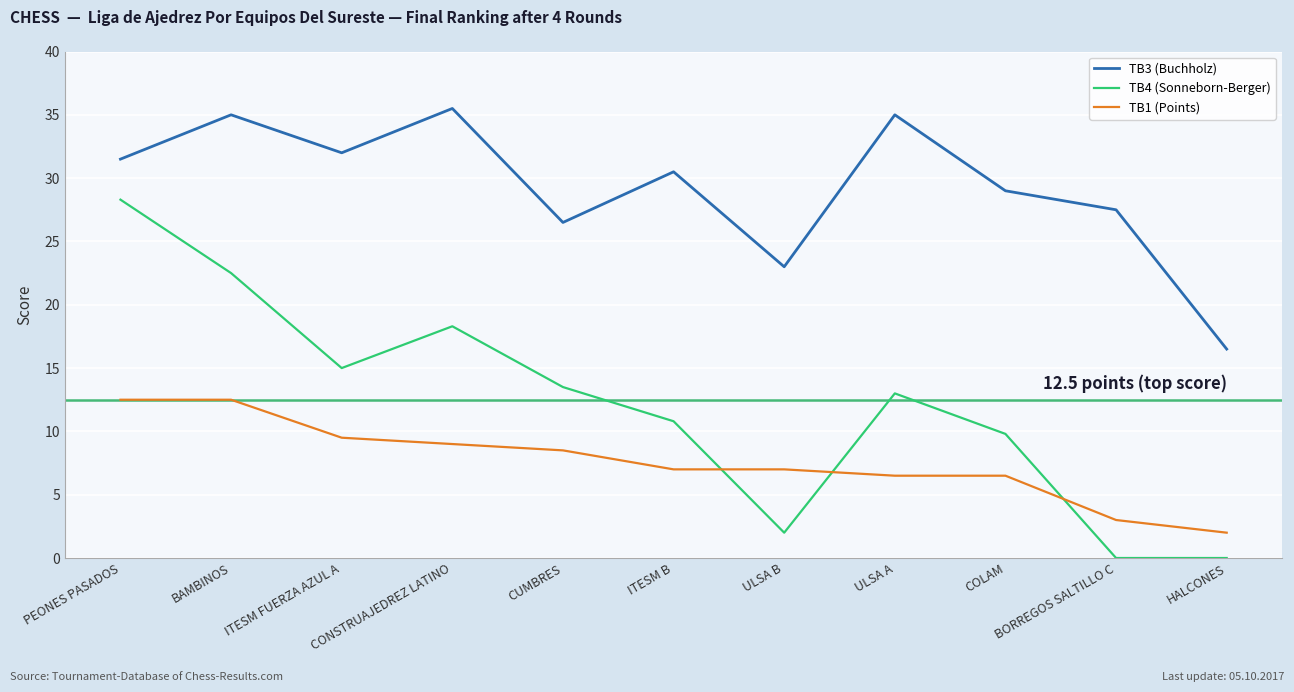

Is it true that TB4 (Sonneborn-Berger) equals 18.3 at CONSTRUAJEDREZ LATINO?

True